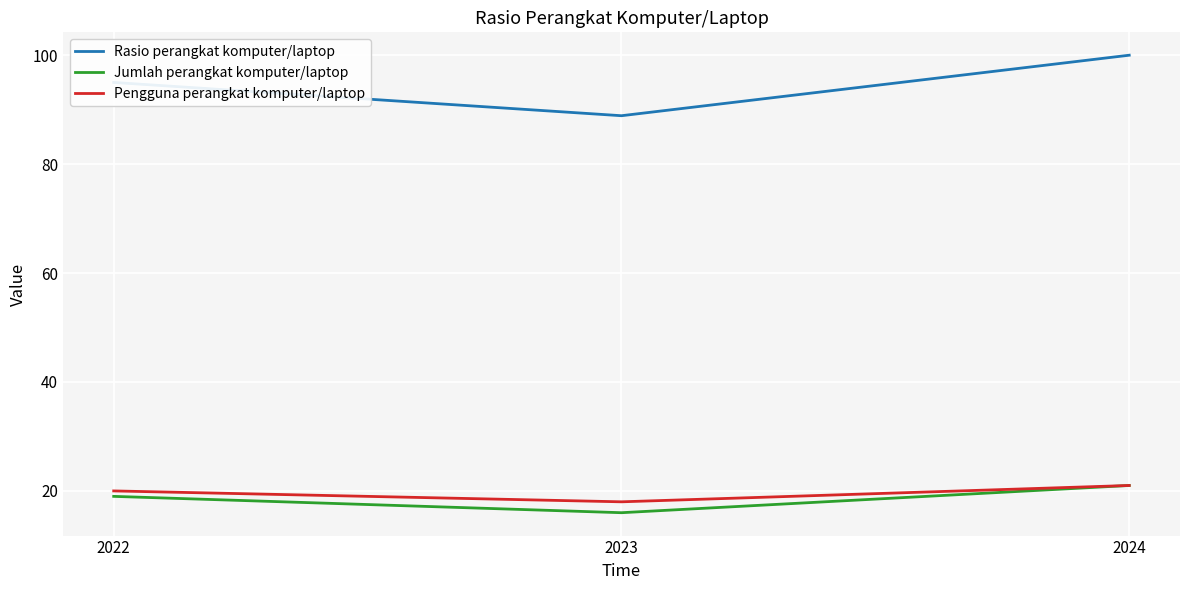

What is the total value across all series at 2022?

134.0